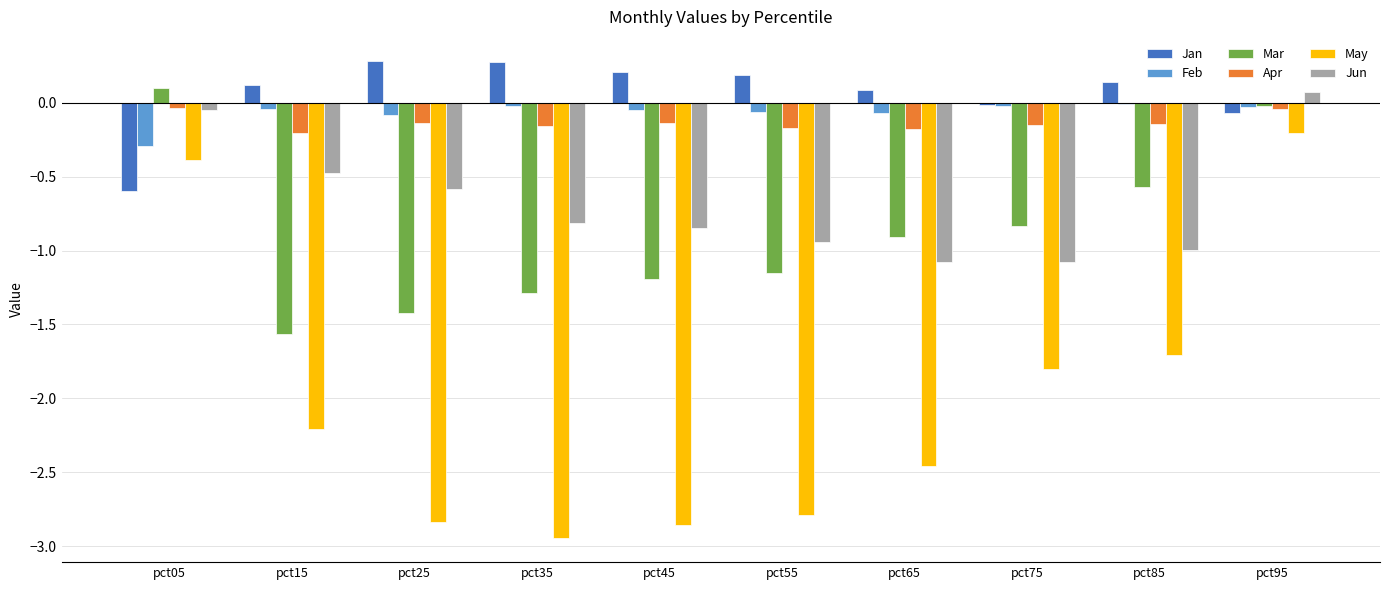

Between pct45 and pct75, which series saw the biggest shift?

May